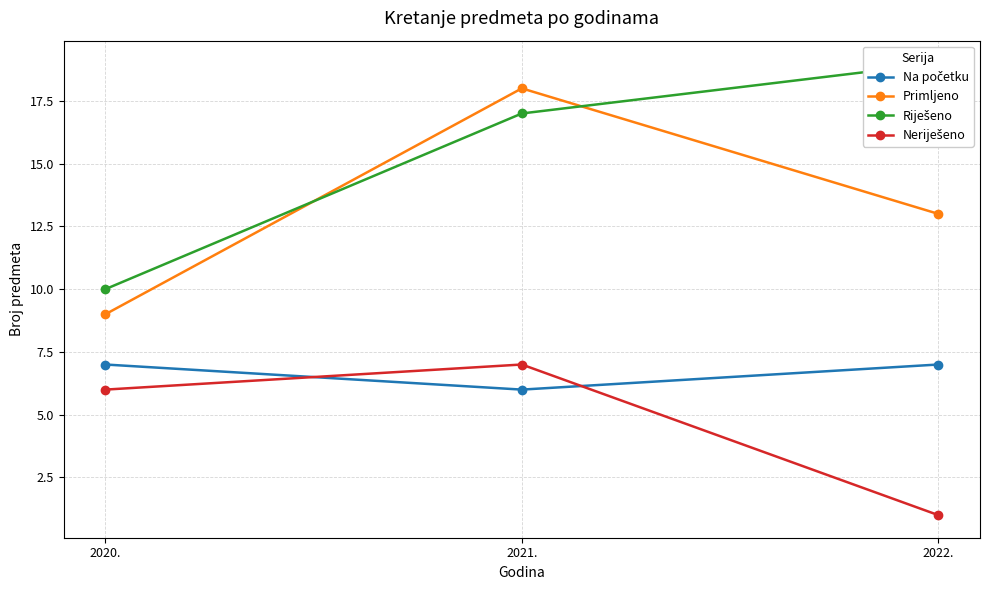

What is the difference between the Na početku values at 2021. and 2022.?

1